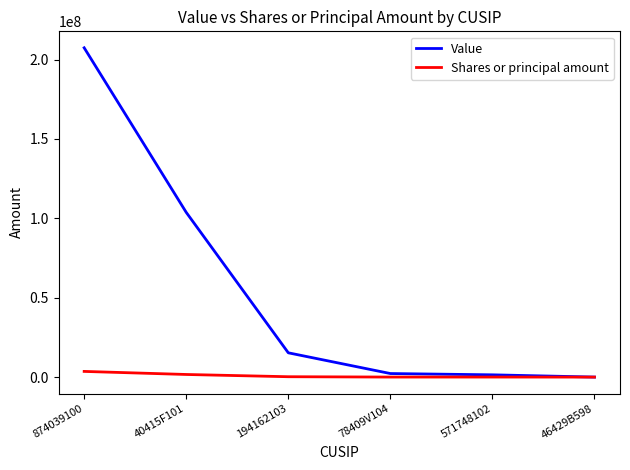

The Shares or principal amount series shows 222102 at 194162103. True or false?

True